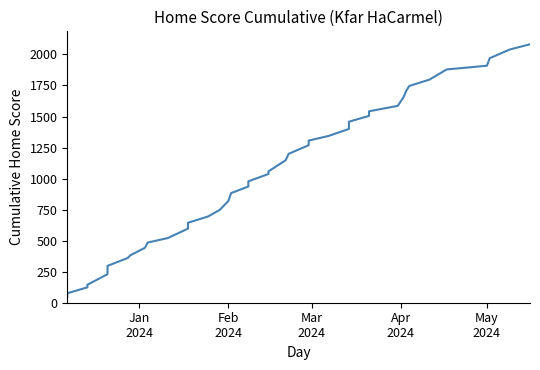

How many lines are shown in the chart?

1